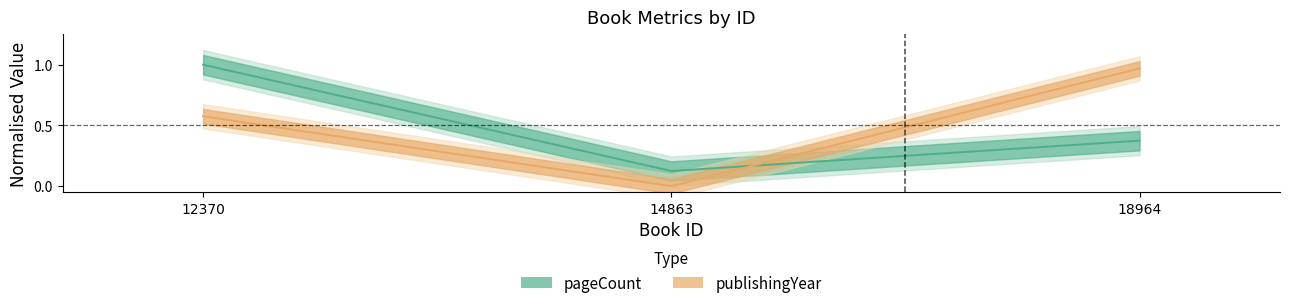

How many positive values does the publishingYear series have?

2